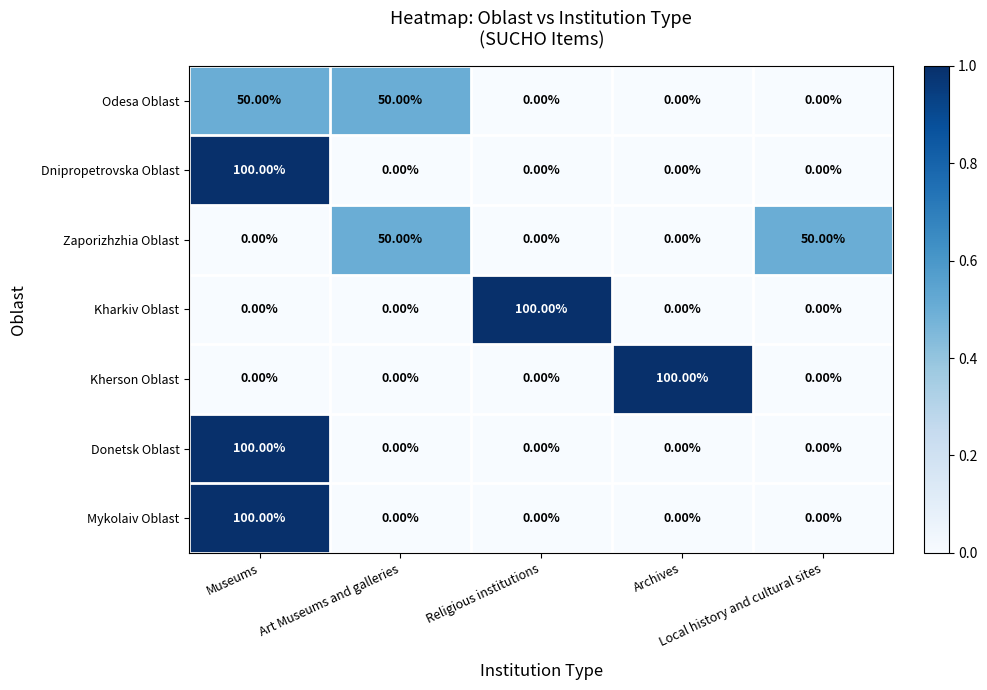

What is the average value of the Zaporizhzhia Oblast series?

20